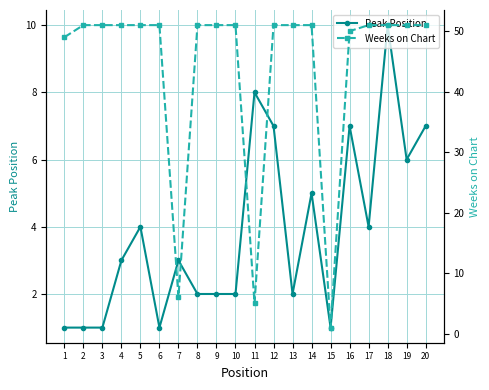

What are all the series names shown in the legend?

Peak Position, Weeks on Chart